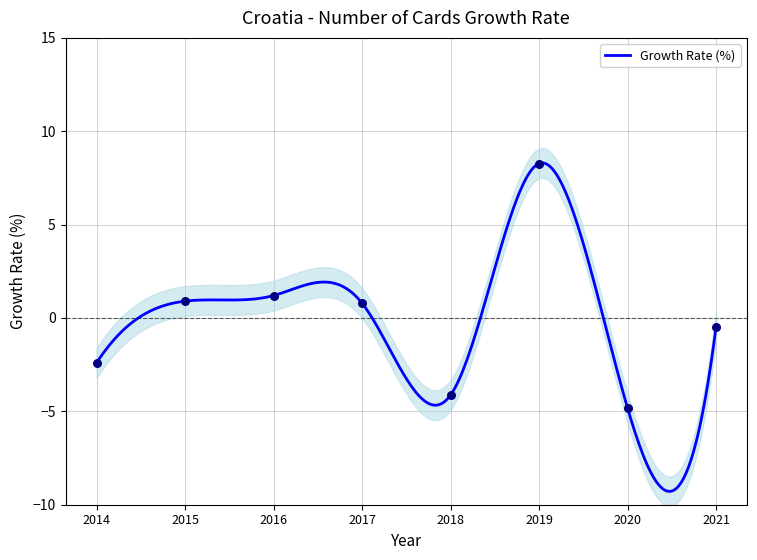

What is the change in value from 2016 to 2018?

-5.3